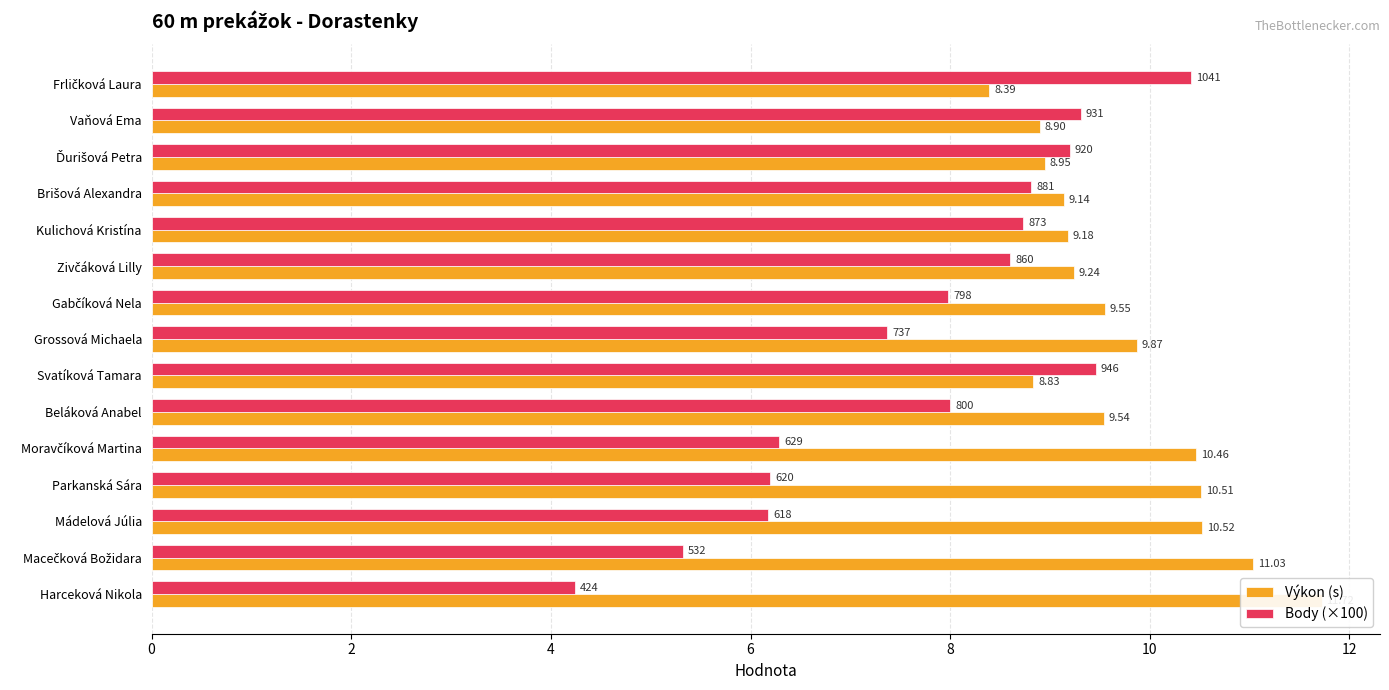

True or false: Body (×100) has a value of 18.2 at Frličková Laura.

False